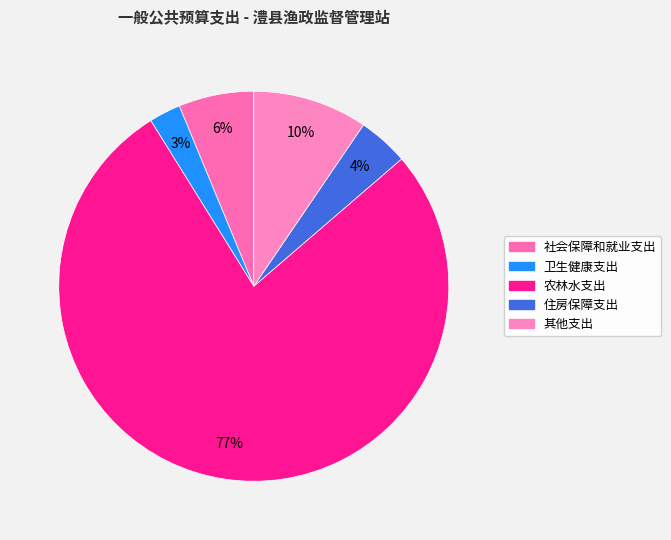

Count the number of slices in the pie.

5